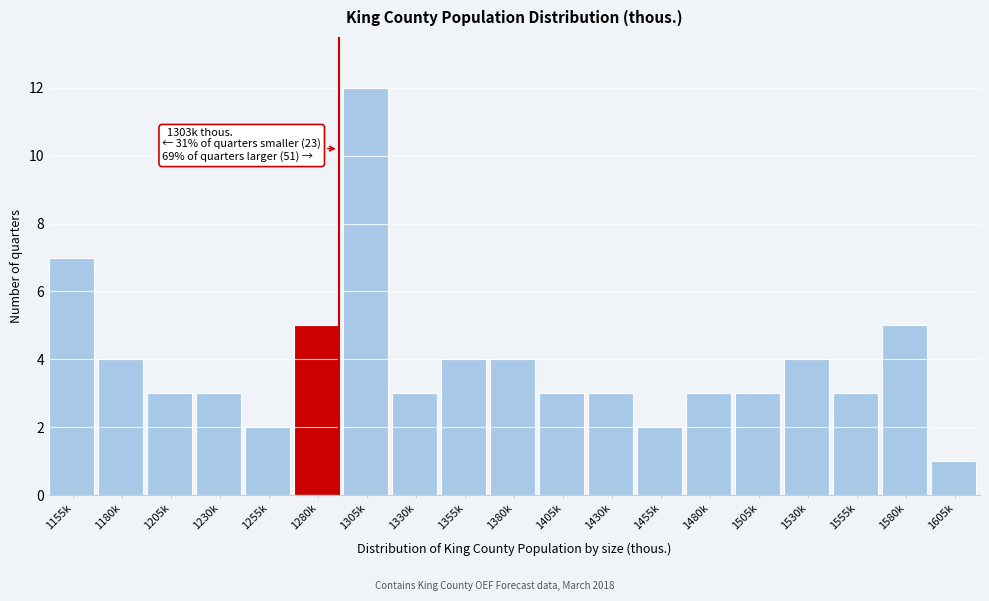

Reading left to right, transcribe all the data shown in this chart.

1155k=7	1180k=4	1205k=3	1230k=3	1255k=2	1280k=5	1305k=12	1330k=3	1355k=4	1380k=4	1405k=3	1430k=3	1455k=2	1480k=3	1505k=3	1530k=4	1555k=3	1580k=5	1605k=1